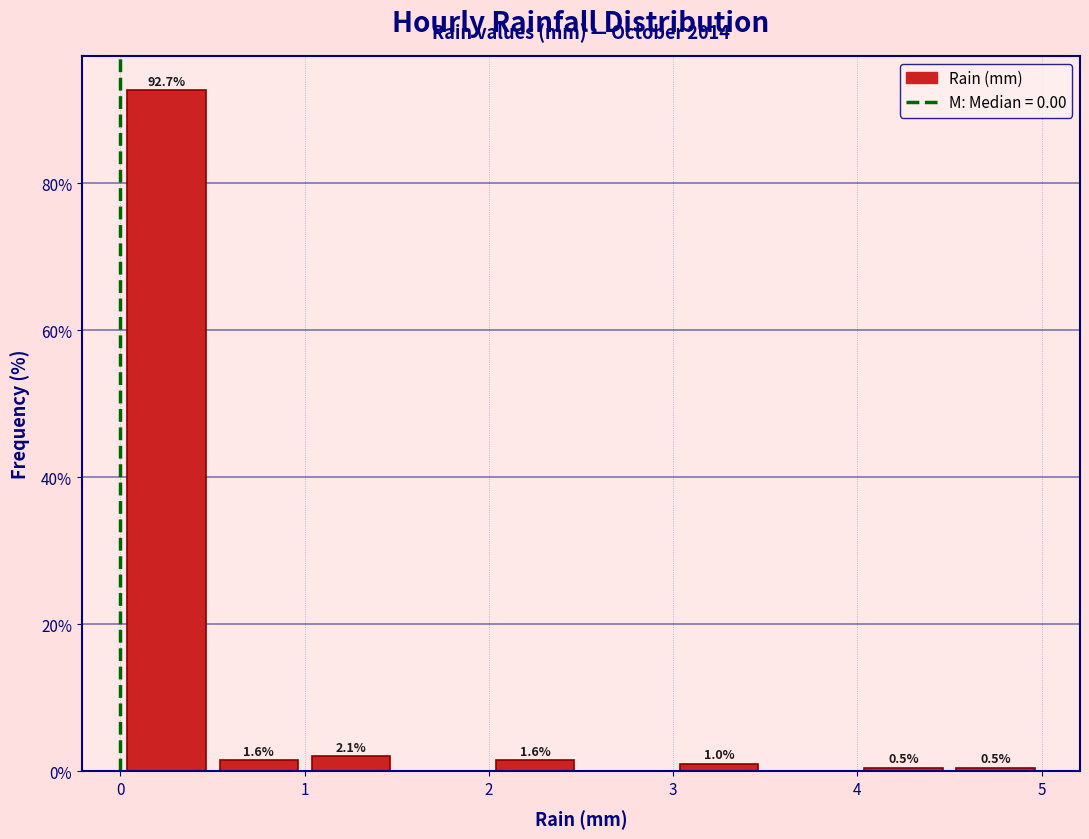

Over which range of the x-axis is the bar tallest?

0.0 to 0.5